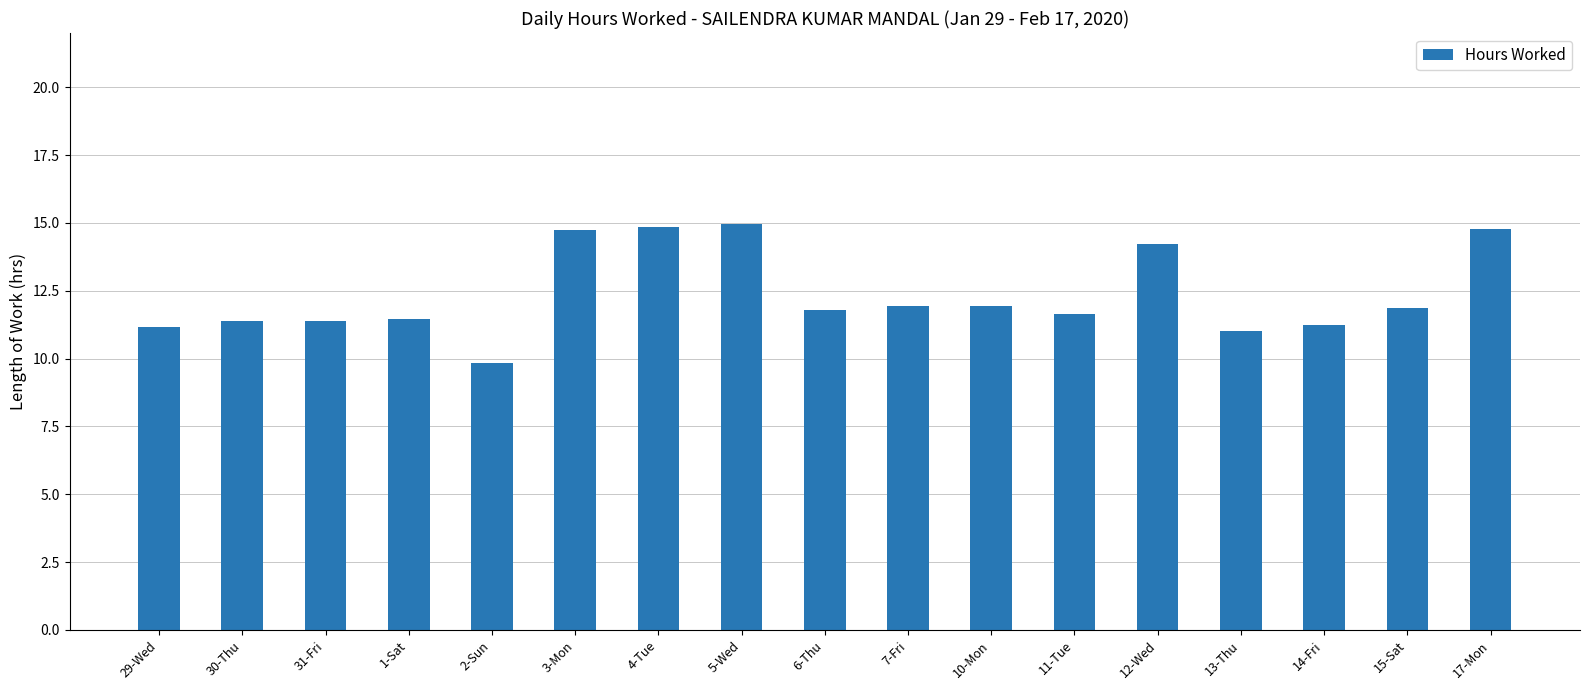

What is the maximum value shown in the chart?

15.0